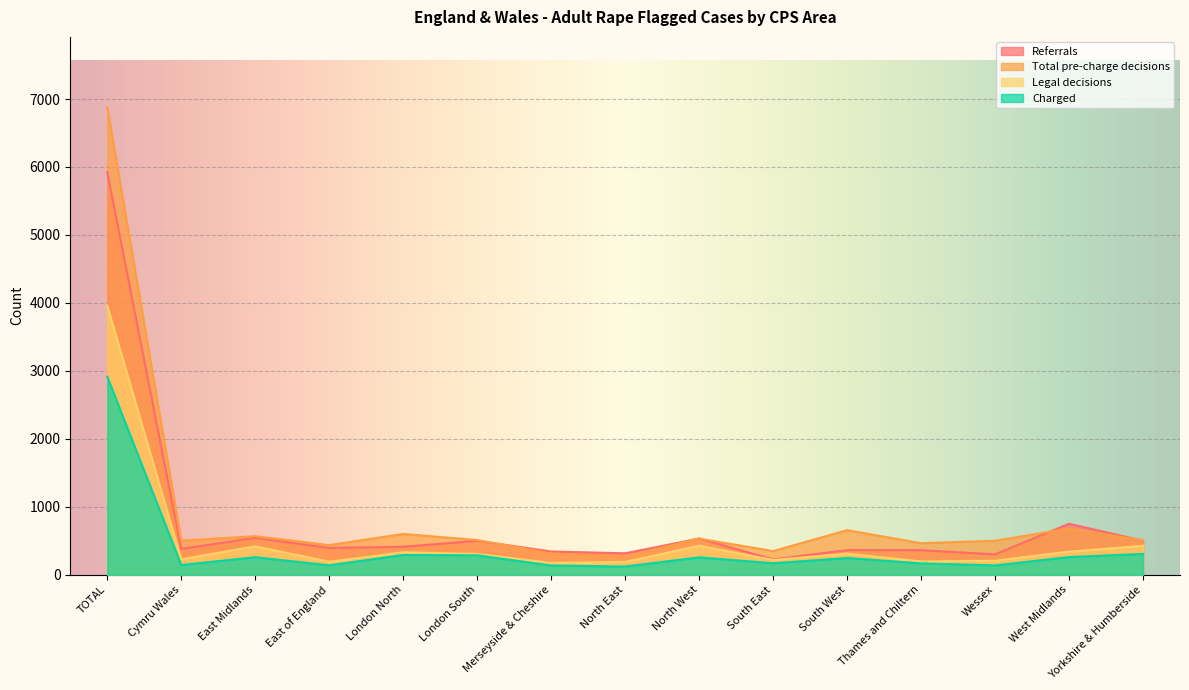

What value does the Legal decisions series have at Yorkshire & Humberside, to the nearest 100?

400